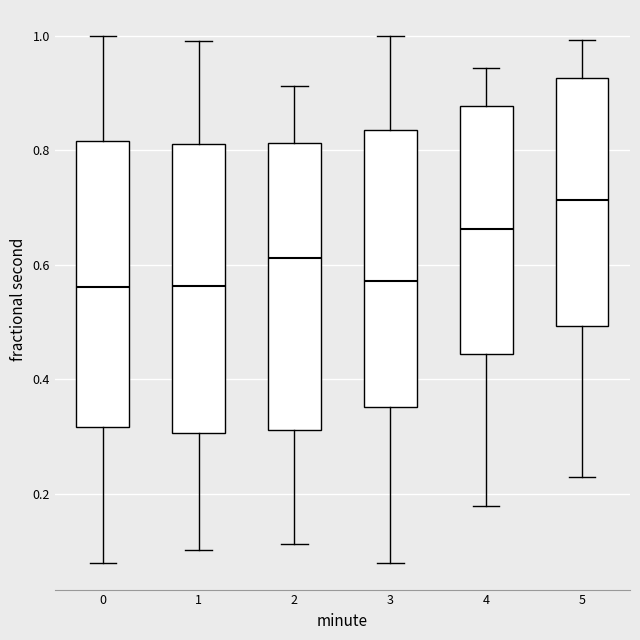

Reading left to right, transcribe this box plot: for each box, give where its median line is, the range the box spans, and where its two whiskers end, as read against the y-axis. The values are not printed on the chart, so give them approximately, as read against the axis.

0: median 0.56, box 0.32 to 0.82, whiskers 0.08 to 1.00
1: median 0.56, box 0.30 to 0.82, whiskers 0.10 to 1.00
2: median 0.62, box 0.32 to 0.82, whiskers 0.12 to 0.92
3: median 0.58, box 0.36 to 0.84, whiskers 0.08 to 1.00
4: median 0.66, box 0.44 to 0.88, whiskers 0.18 to 0.94
5: median 0.72, box 0.50 to 0.92, whiskers 0.22 to 1.00